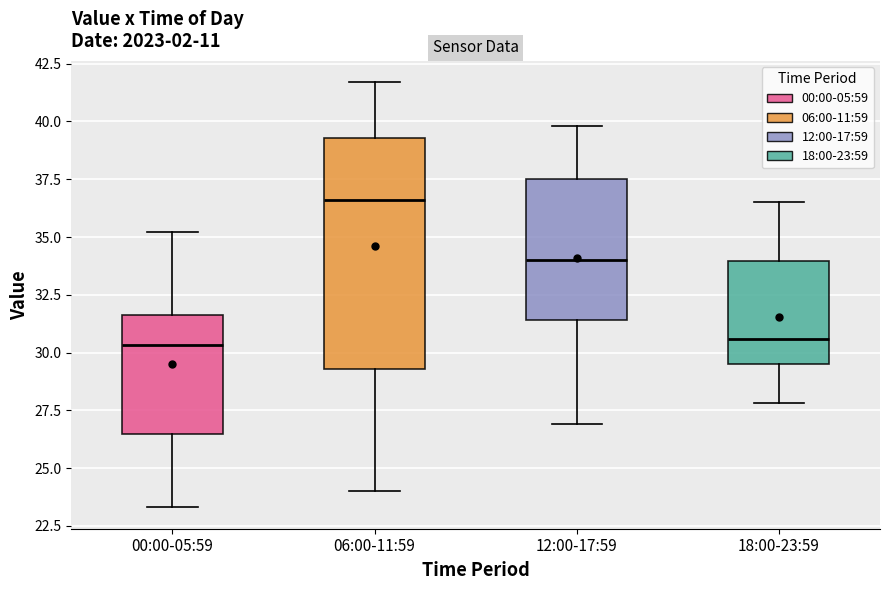

Which box is the tallest, from its lower edge to its upper edge?

06:00-11:59